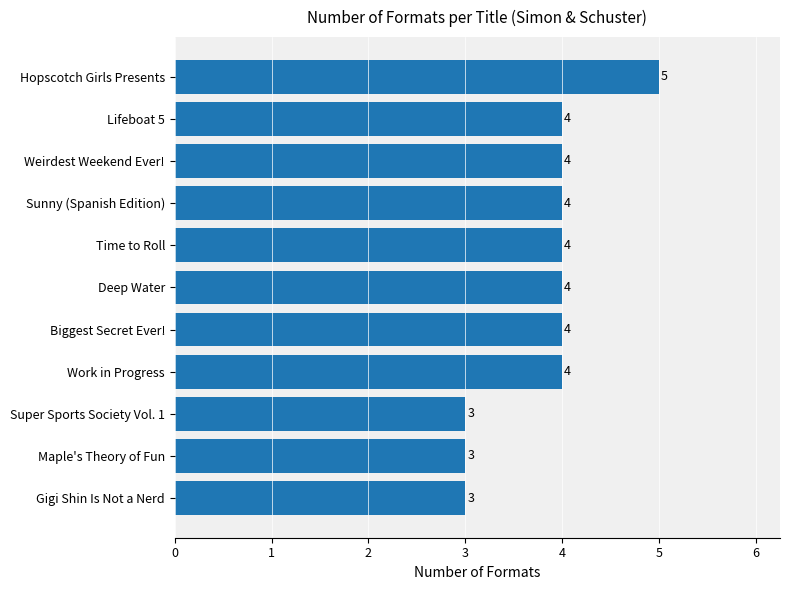

The value at Sunny (Spanish Edition) is 6. True or false?

False